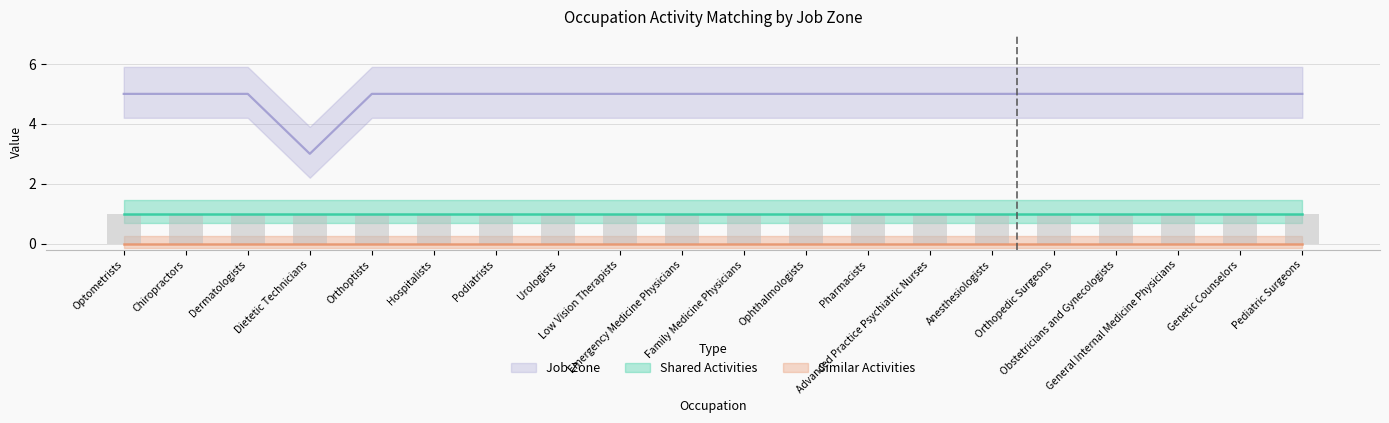

Are the bars horizontal?

No